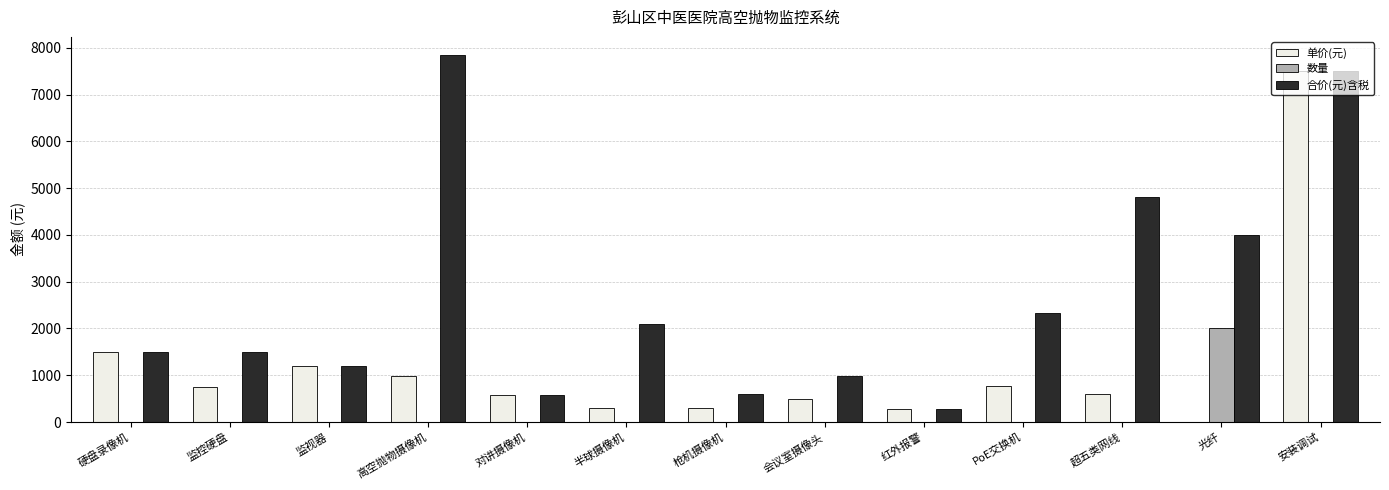

At which category is the sum across all series the highest?

安装调试